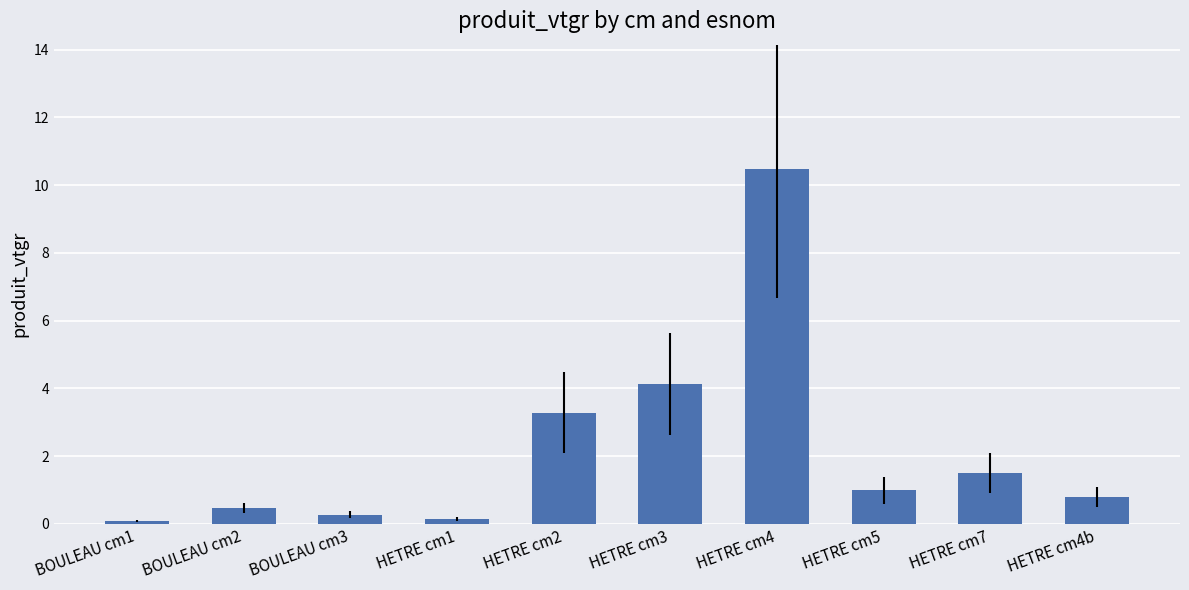

Count the number of data series in this chart.

1